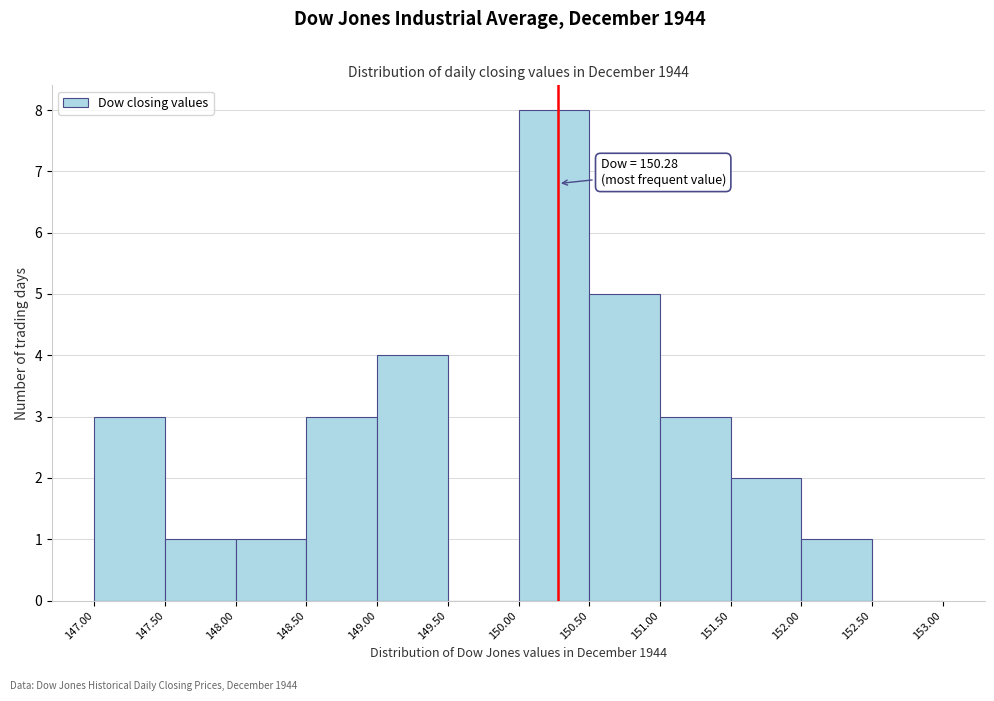

Over which range of the x-axis is the bar tallest?

150.00 to 150.50